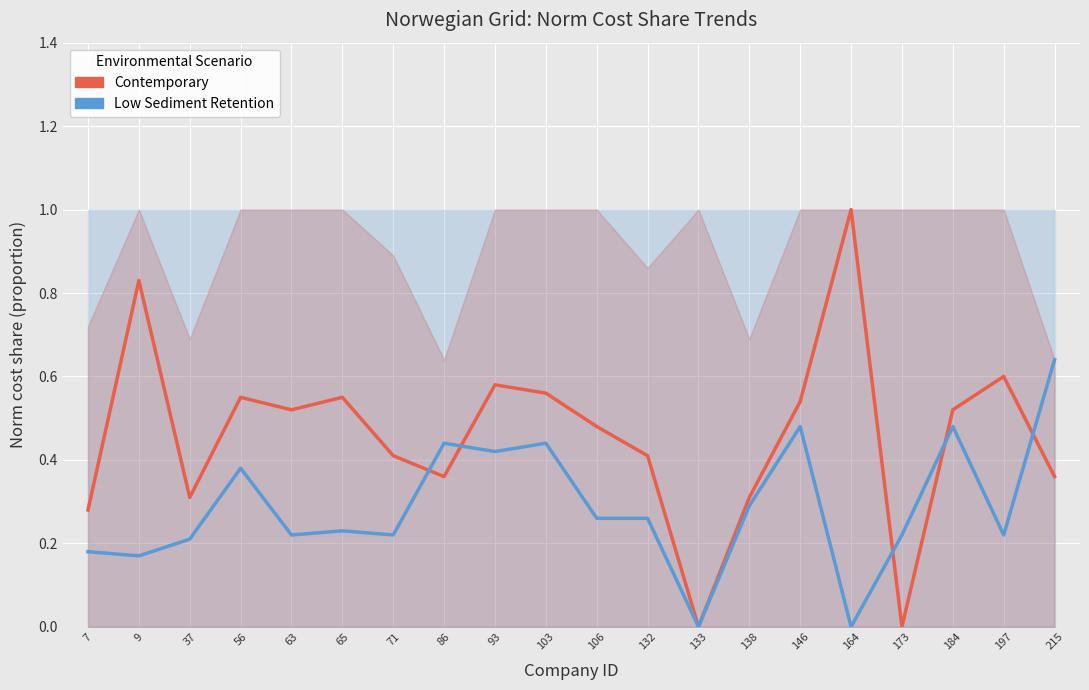

Reading left to right, extract all data points from this chart.

Contemporary: 0.3	0.8	0.3	0.6	0.5	0.6	0.4	0.4	0.6	0.6	0.5	0.4	0.0	0.3	0.5	1.0	0.0	0.5	0.6	0.4
Low Sediment Retention: 0.2	0.2	0.2	0.4	0.2	0.2	0.2	0.4	0.4	0.4	0.3	0.3	0.0	0.3	0.5	0.0	0.2	0.5	0.2	0.6